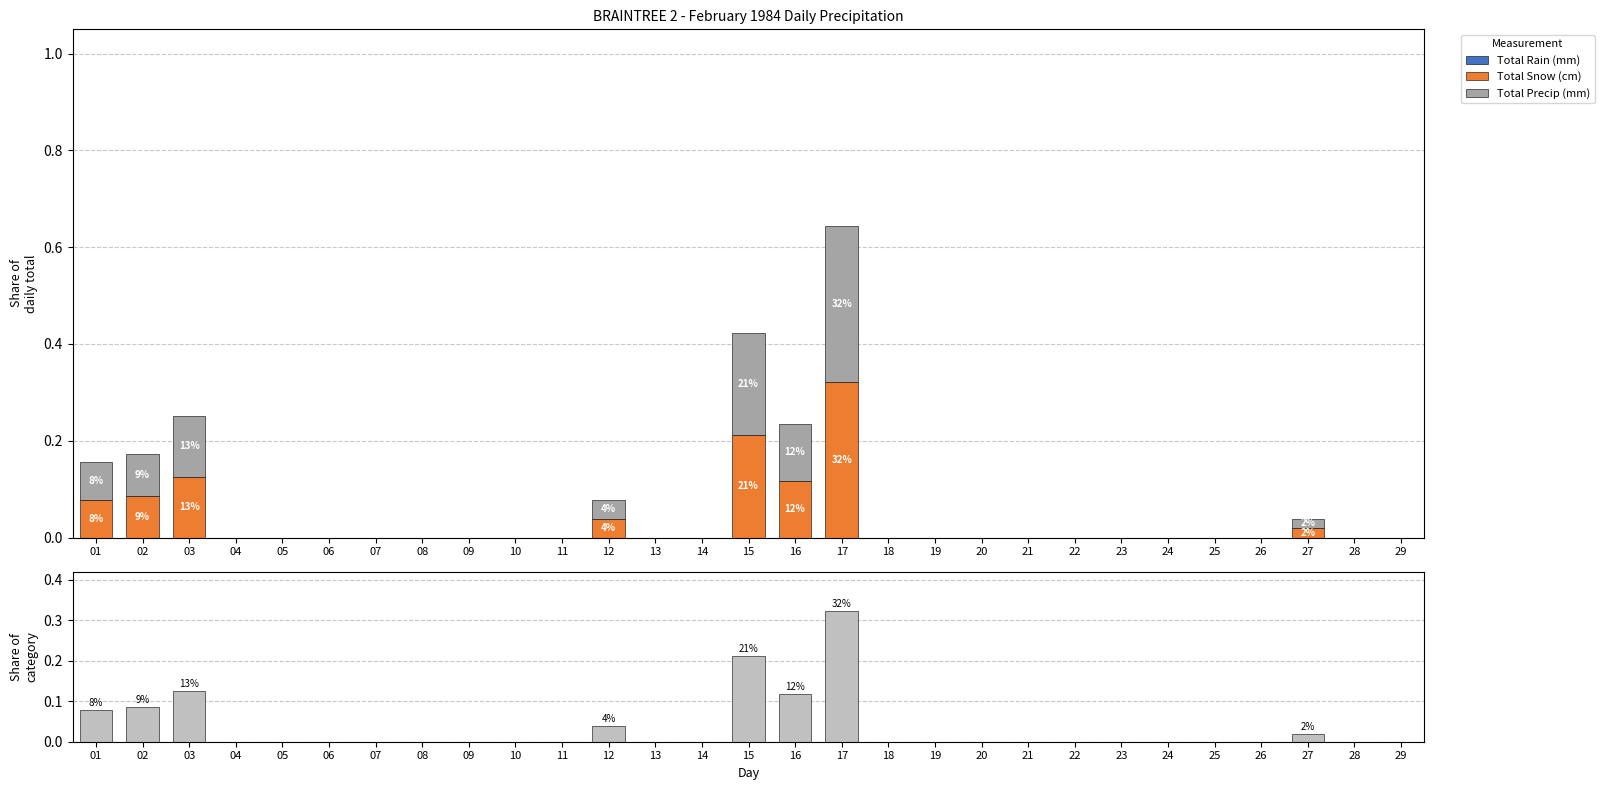

Reading left to right, what are all the values shown in this chart?

Total Rain (mm): 0.0	0.0	0.0	0.0	0.0	0.0	0.0	0.0	0.0	0.0	0.0	0.0	0.0	0.0	0.0	0.0	0.0	0.0	0.0	0.0	0.0	0.0	0.0	0.0	0.0	0.0	0.0	0.0	0.0
Total Snow (cm): 0.1	0.1	0.1	0.0	0.0	0.0	0.0	0.0	0.0	0.0	0.0	0.0	0.0	0.0	0.2	0.1	0.3	0.0	0.0	0.0	0.0	0.0	0.0	0.0	0.0	0.0	0.0	0.0	0.0
Total Precip (mm): 0.1	0.1	0.1	0.0	0.0	0.0	0.0	0.0	0.0	0.0	0.0	0.0	0.0	0.0	0.2	0.1	0.3	0.0	0.0	0.0	0.0	0.0	0.0	0.0	0.0	0.0	0.0	0.0	0.0